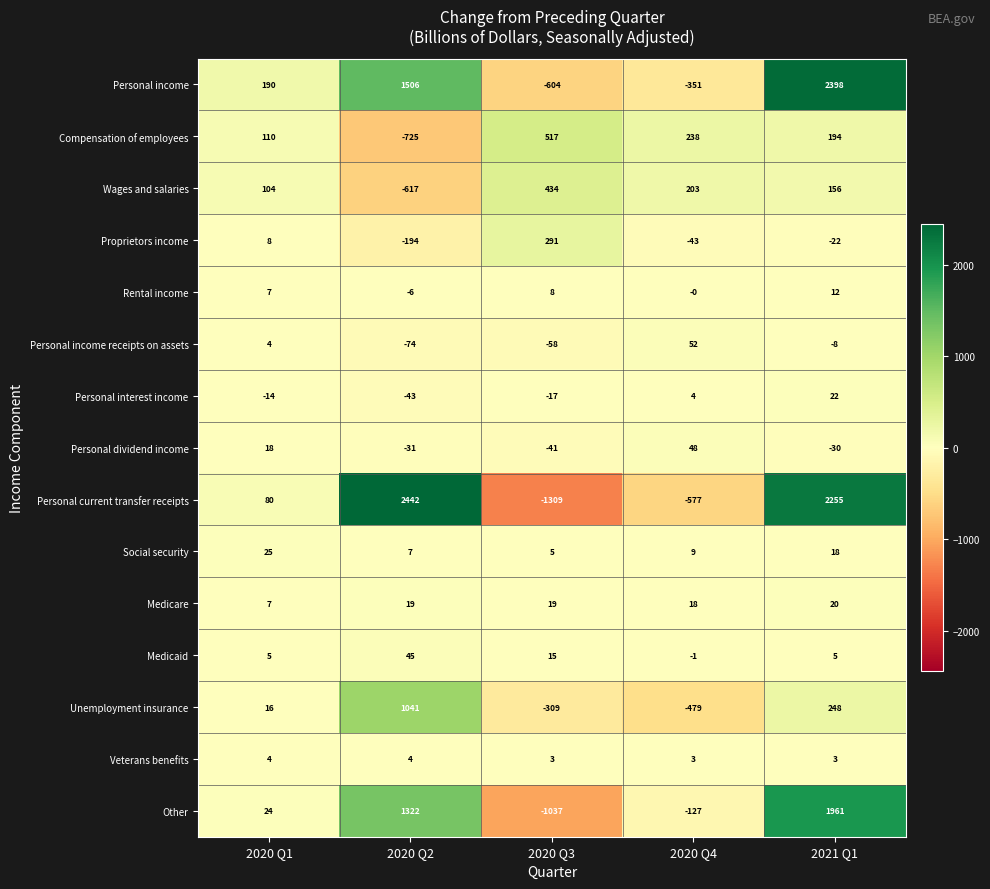

At which label is Personal current transfer receipts closest to 566?

2020 Q1